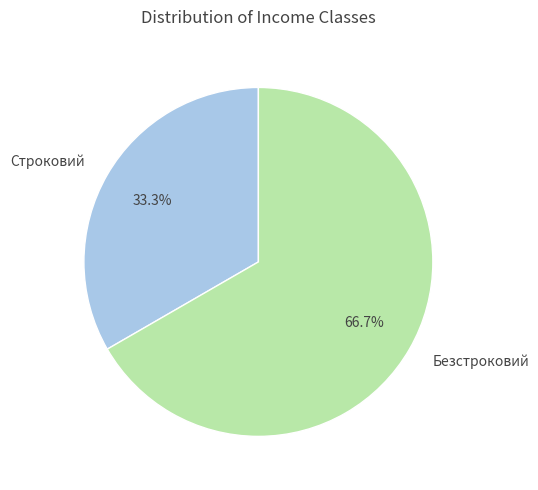

Rank the categories by value from lowest to highest.

Строковий, Безстроковий